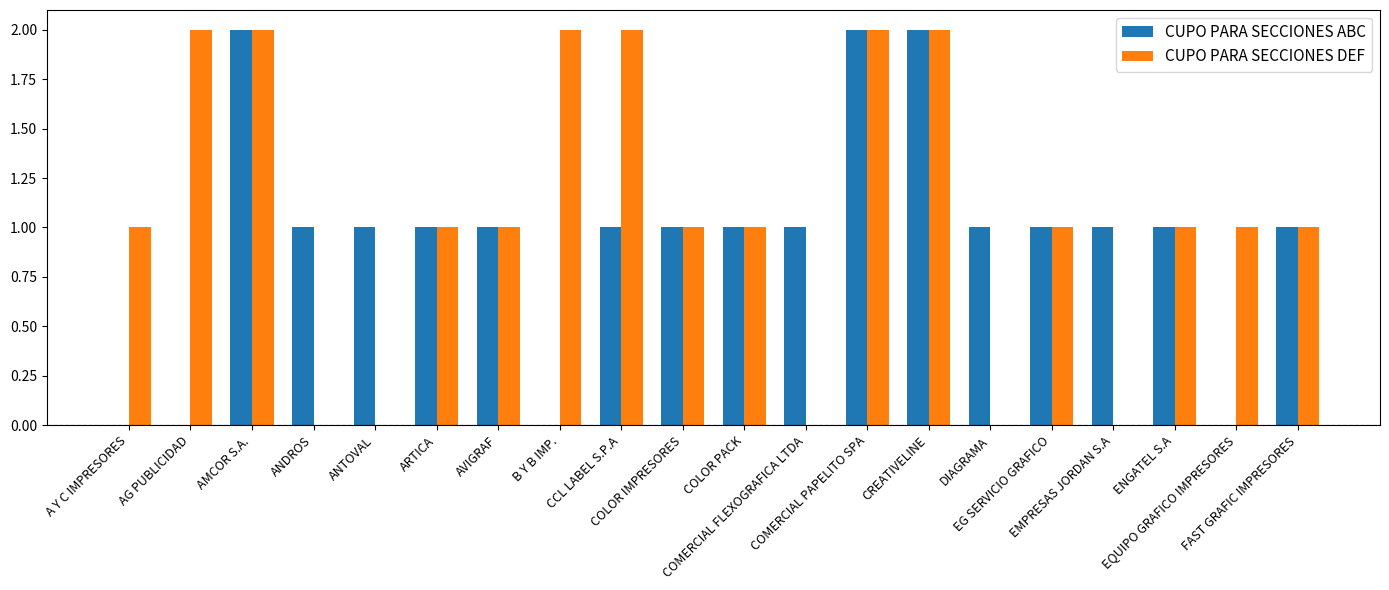

Count the number of data series in this chart.

2